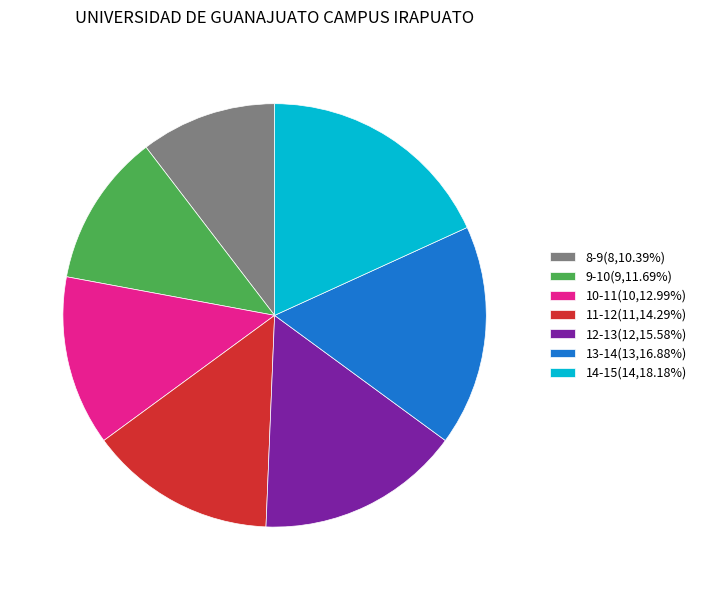

Is the sum of 9-10(9,11.69%) and 13-14(13,16.88%) greater than half?

No